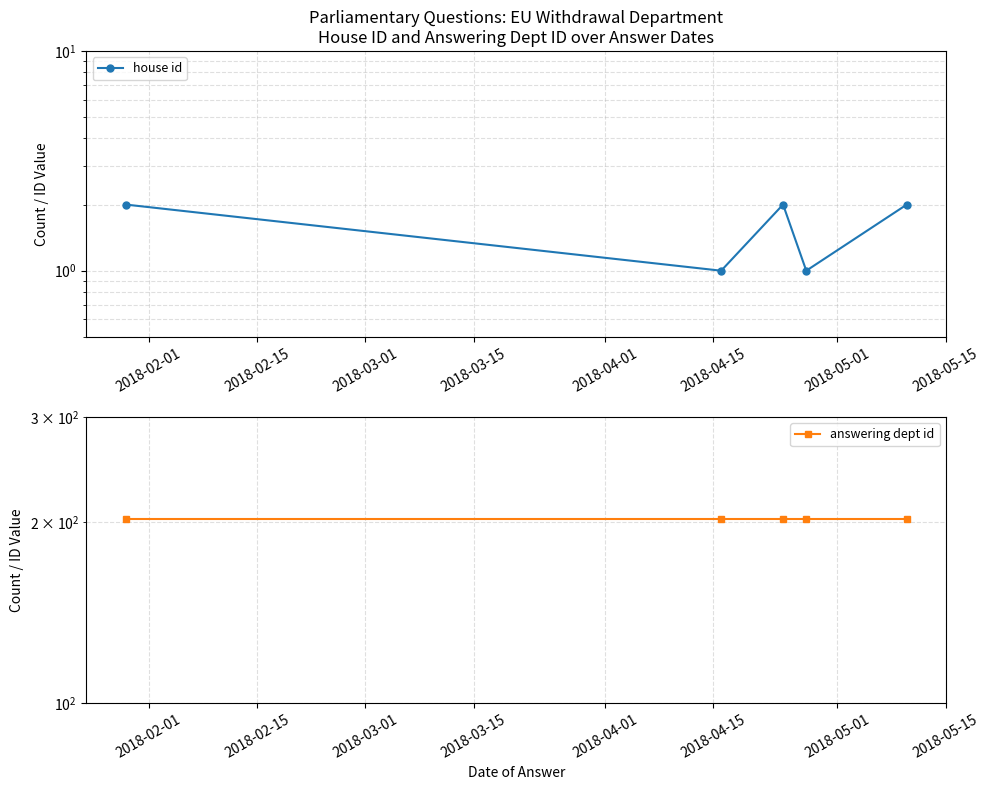

How many lines are shown in the chart?

2